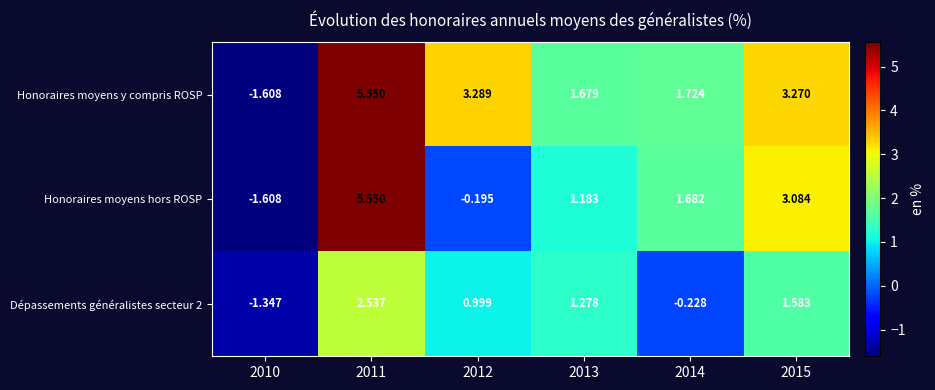

How many distinct data groups are displayed?

3